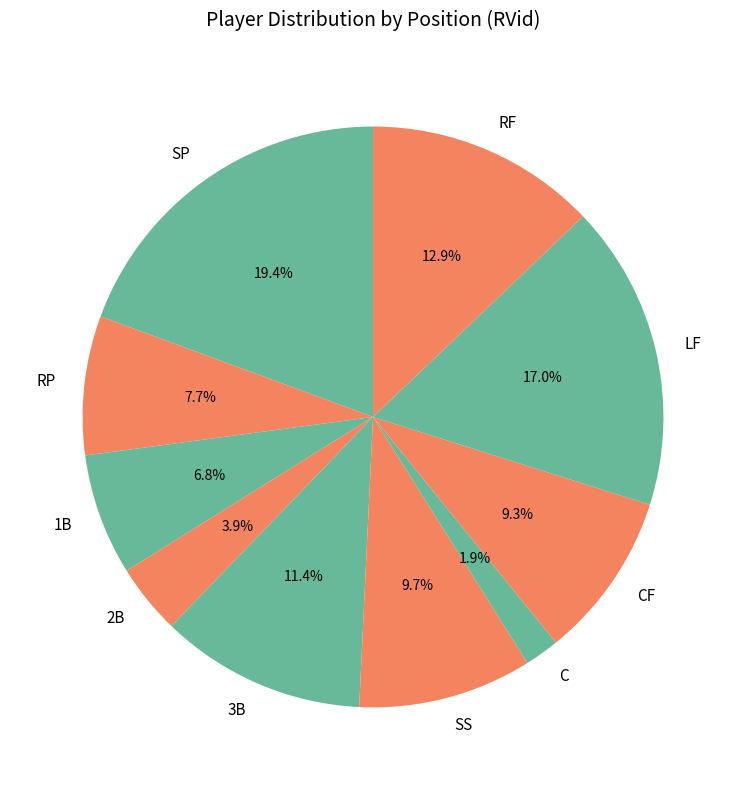

What percentage is the 3B slice, to the nearest percent?

11%